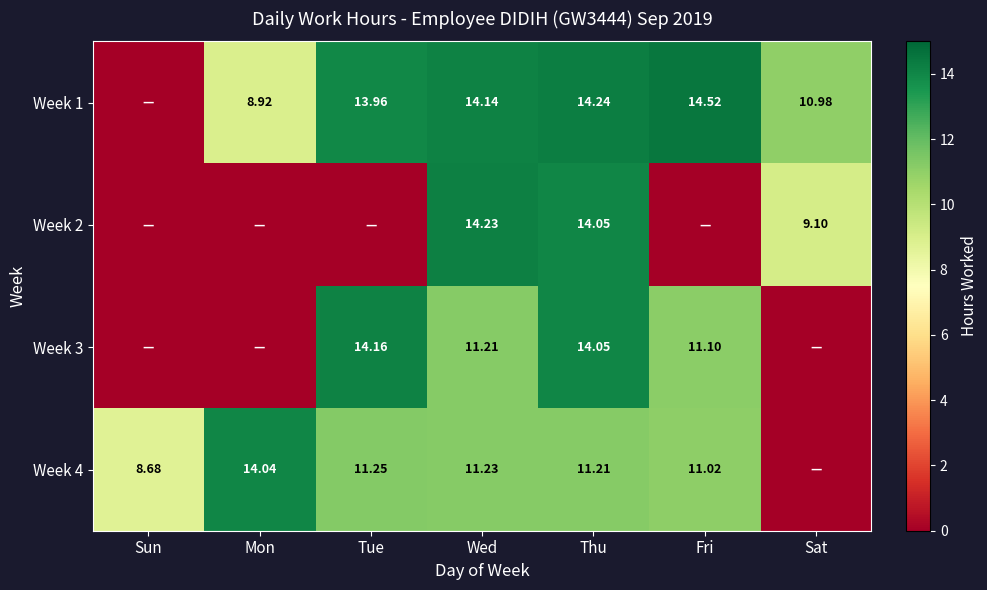

Is the value of Week 4 at Sun greater than the value of Week 3 at Wed?

No